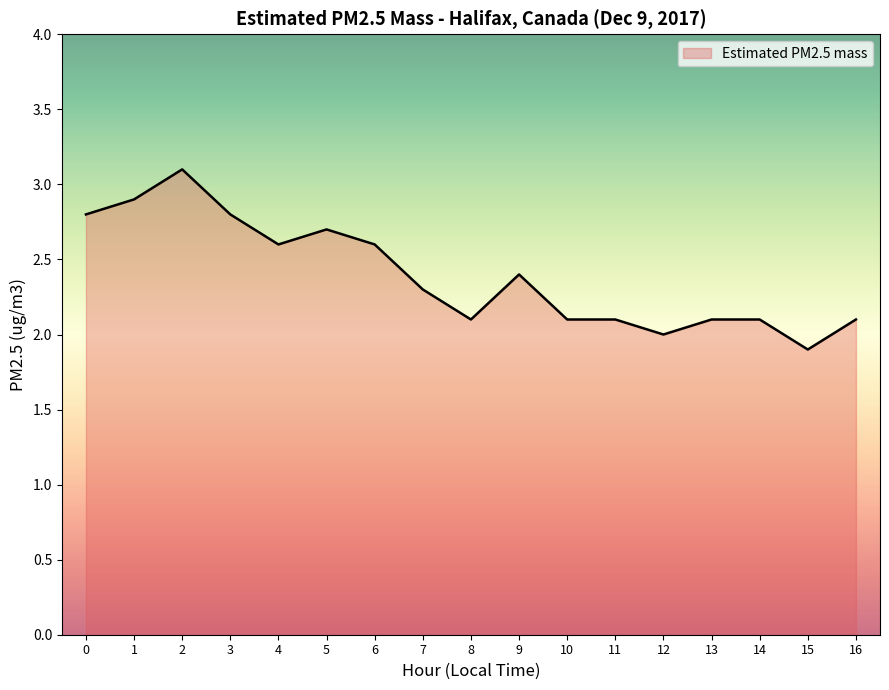

At which label is the value closest to 2?

12